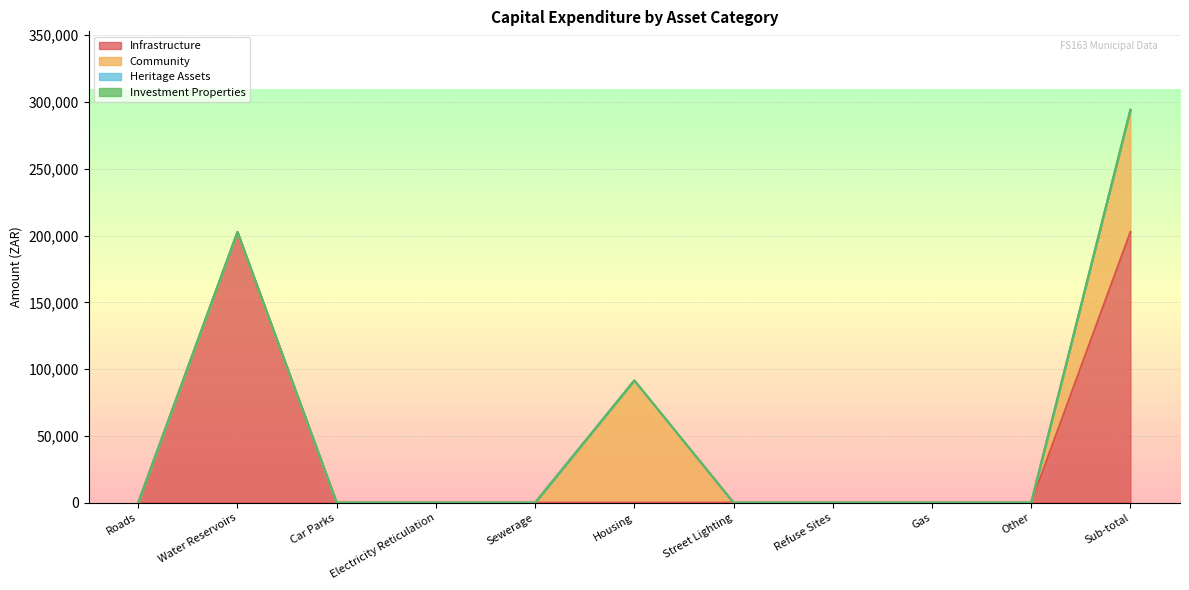

List the labels in order of Community value, smallest first.

Roads, Water Reservoirs, Car Parks, Electricity Reticulation, Sewerage, Street Lighting, Refuse Sites, Gas, Other, Housing, Sub-total